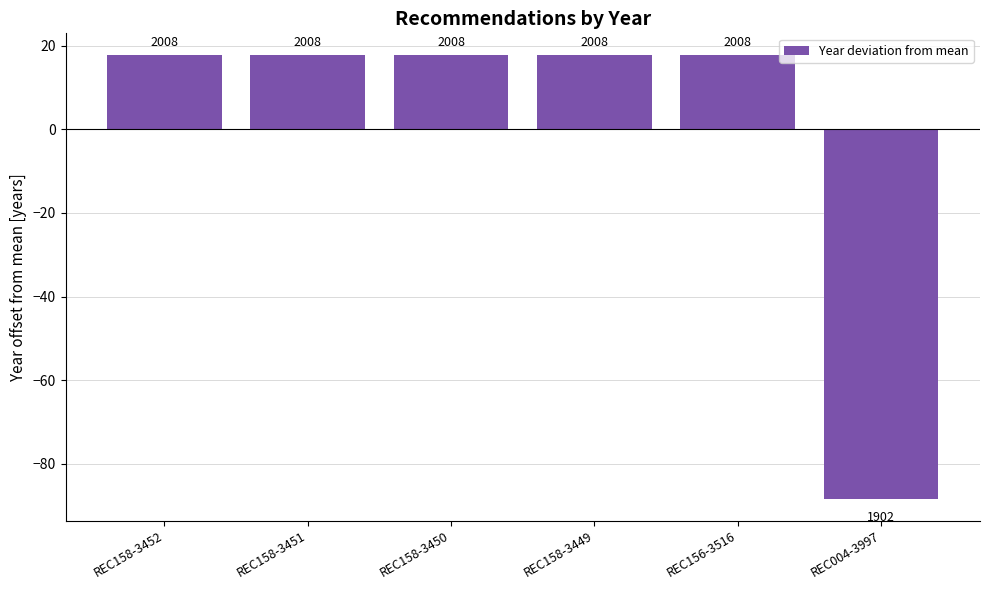

Is it true that the value at REC158-3450 is 17.7?

True